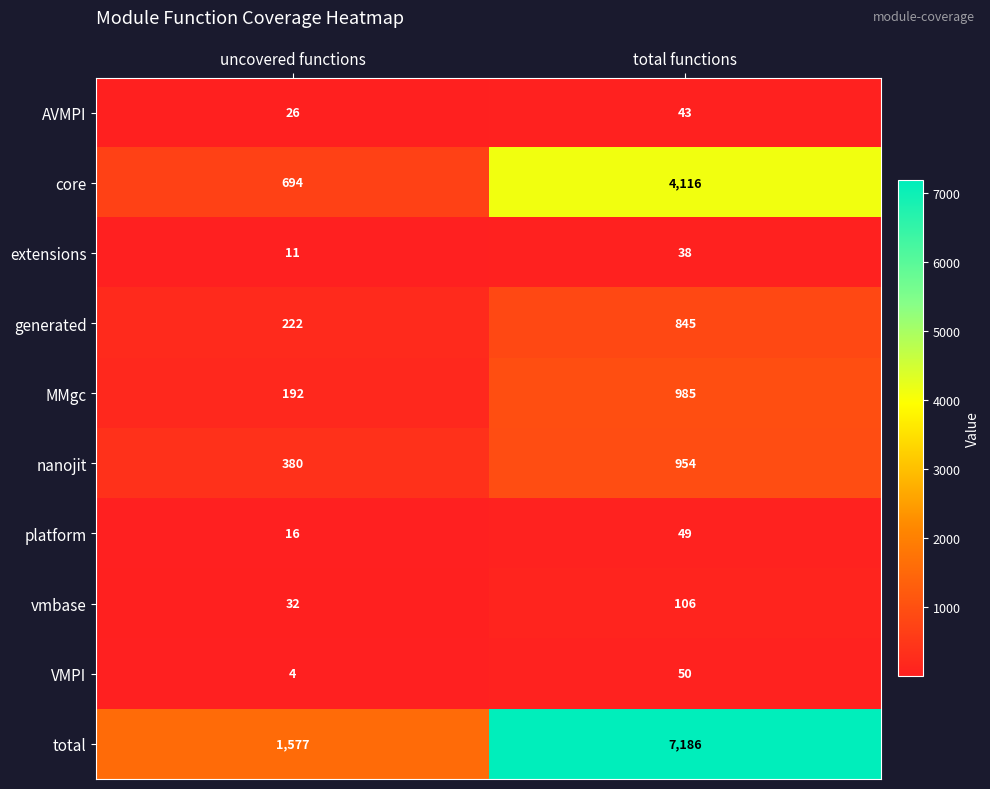

Which series has the largest total across all categories?

total